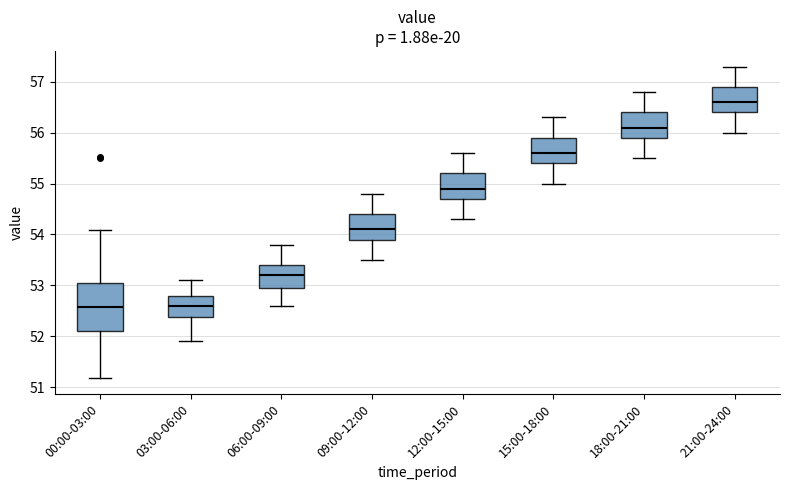

Reading left to right, read every box against the y-axis: the position of its median line, the range the box covers, and the ends of its whiskers. The values are not printed on the chart, so give them approximately, as read against the axis.

00:00-03:00: median 52.6, box 52.1 to 53.0, whiskers 51.2 to 54.1
03:00-06:00: median 52.6, box 52.4 to 52.8, whiskers 51.9 to 53.1
06:00-09:00: median 53.2, box 53.0 to 53.4, whiskers 52.6 to 53.8
09:00-12:00: median 54.1, box 53.9 to 54.4, whiskers 53.5 to 54.8
12:00-15:00: median 54.9, box 54.7 to 55.2, whiskers 54.3 to 55.6
15:00-18:00: median 55.6, box 55.4 to 55.9, whiskers 55.0 to 56.3
18:00-21:00: median 56.1, box 55.9 to 56.4, whiskers 55.5 to 56.8
21:00-24:00: median 56.6, box 56.4 to 56.9, whiskers 56.0 to 57.3